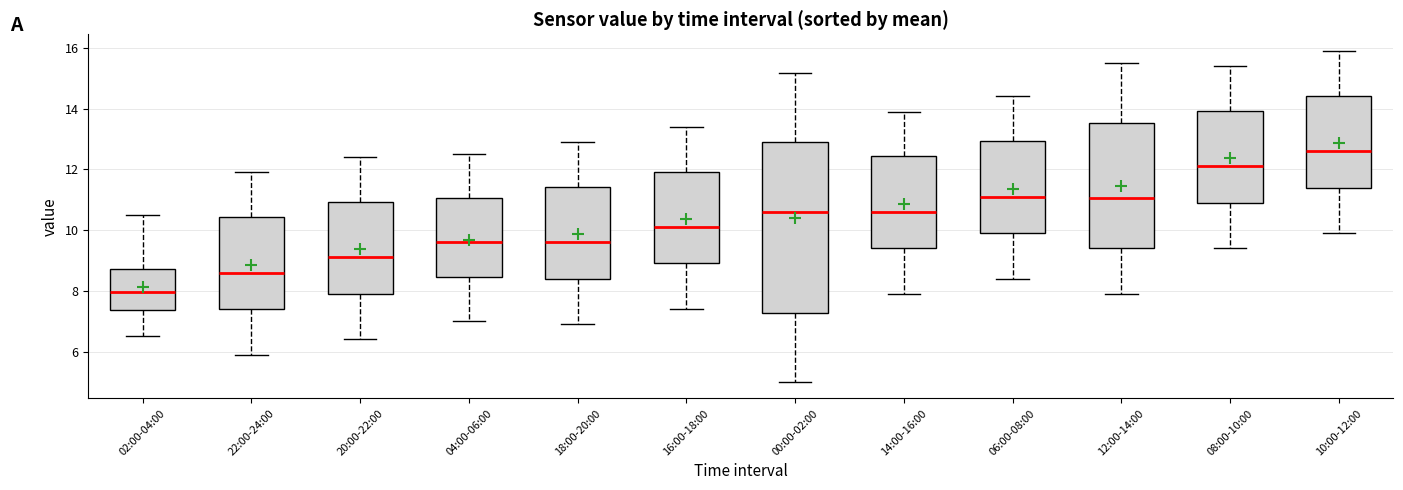

Where does the lower whisker of the box for 12:00-14:00 end on the y-axis? The values are not printed on the chart, so give them approximately, as read against the axis.

8.0